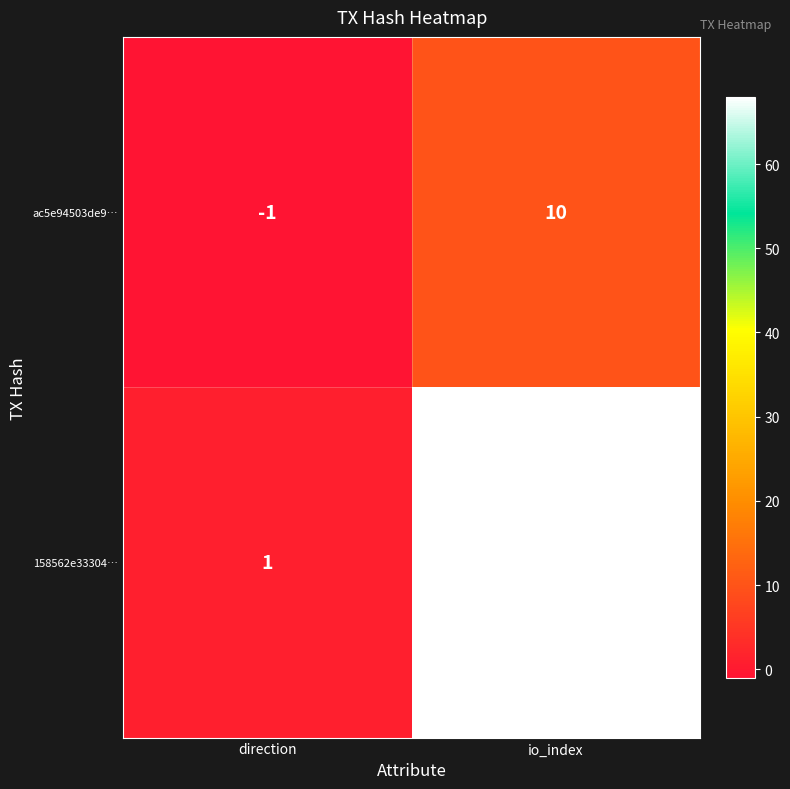

Which series has the widest spread of values?

158562e33304…